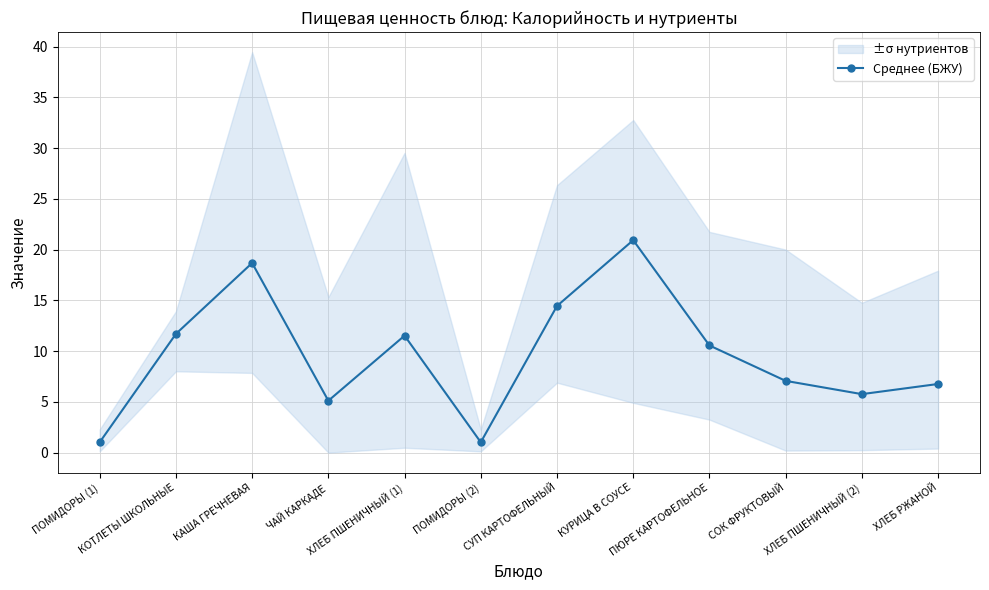

Is this an area chart (filled region under the line)?

No